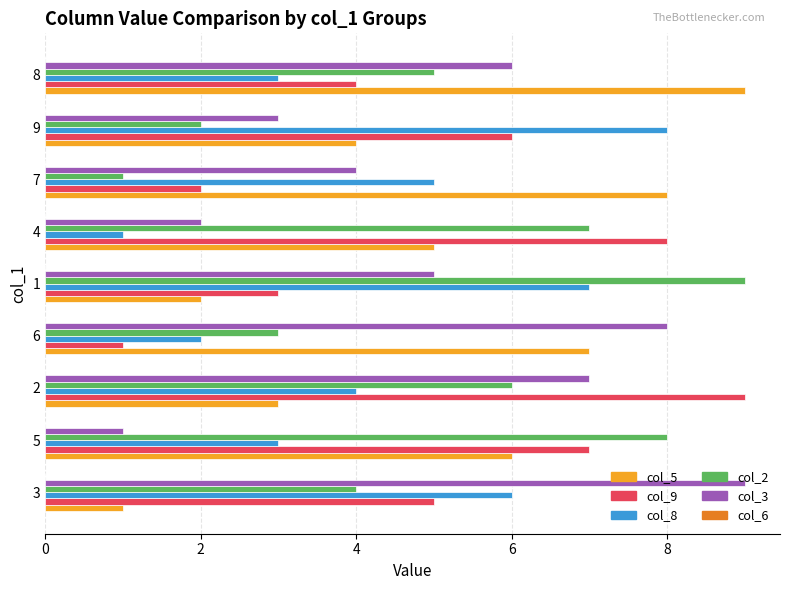

Rank the categories by col_3 value from highest to lowest.

3, 6, 2, 8, 1, 7, 9, 4, 5